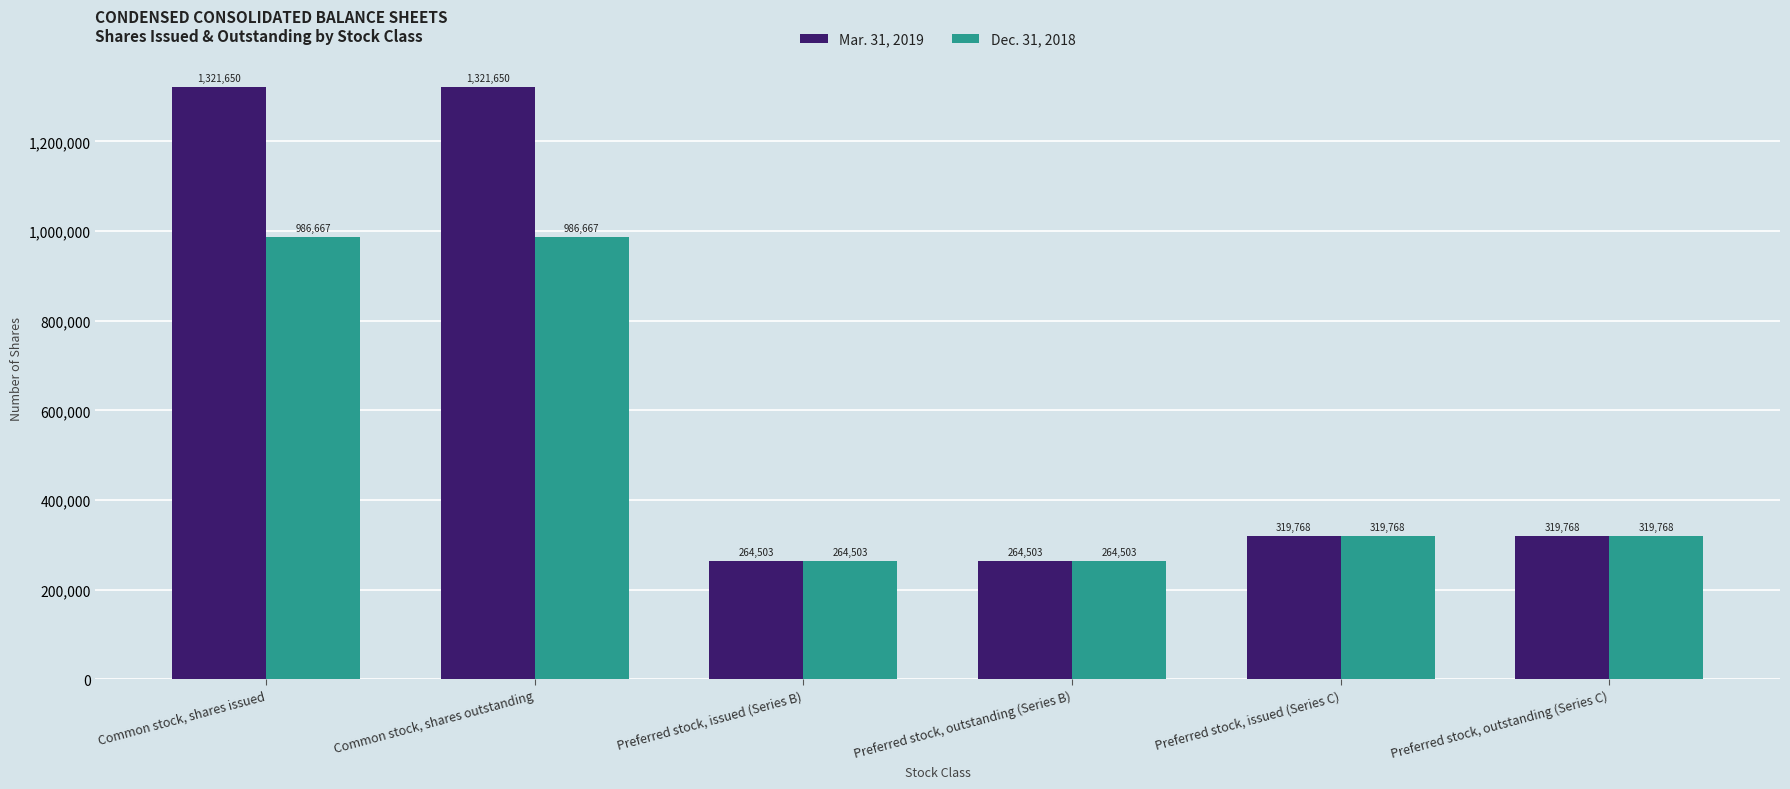

Rank the series by their average value, from highest to lowest.

Mar. 31, 2019, Dec. 31, 2018